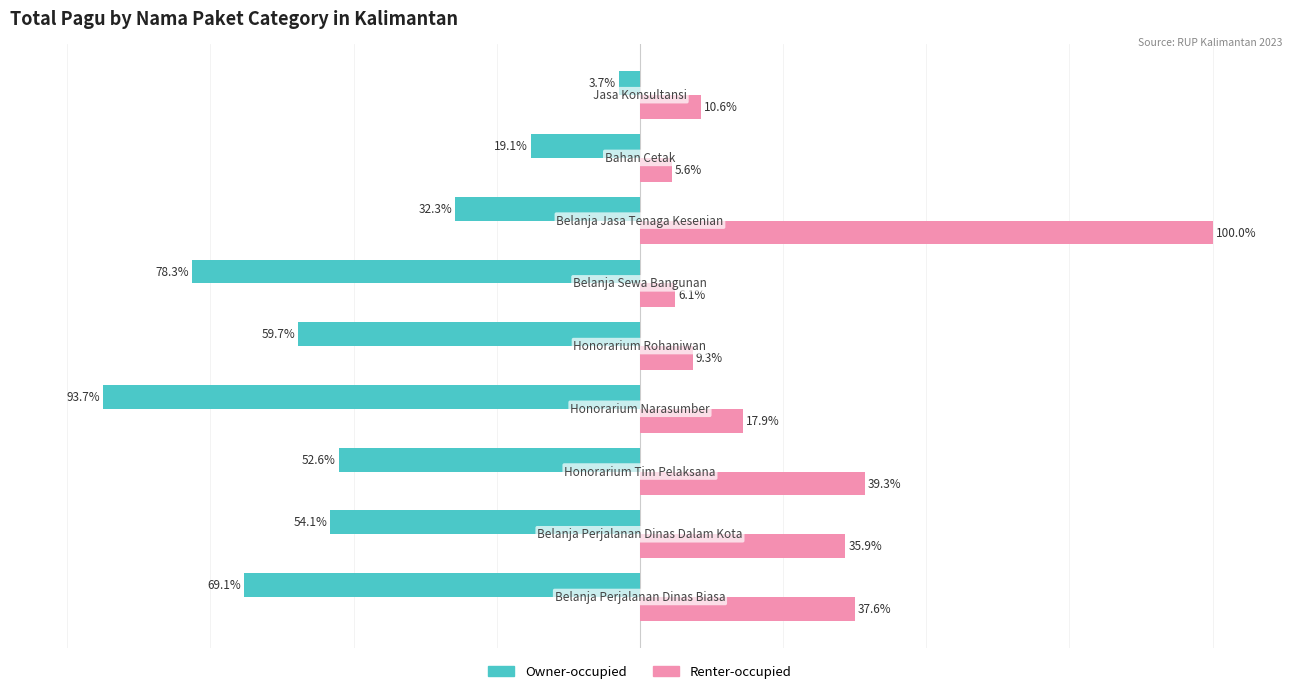

Which series has the largest range (max minus min)?

Renter-occupied